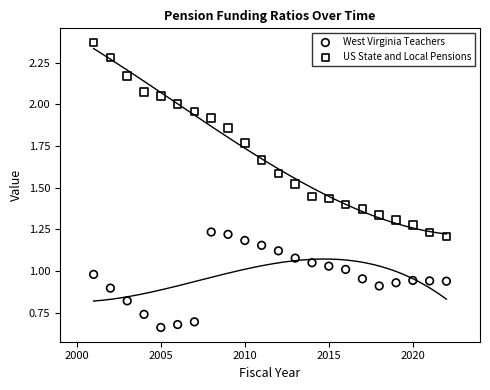

Which series has the widest spread of Y values?

US State and Local Pensions